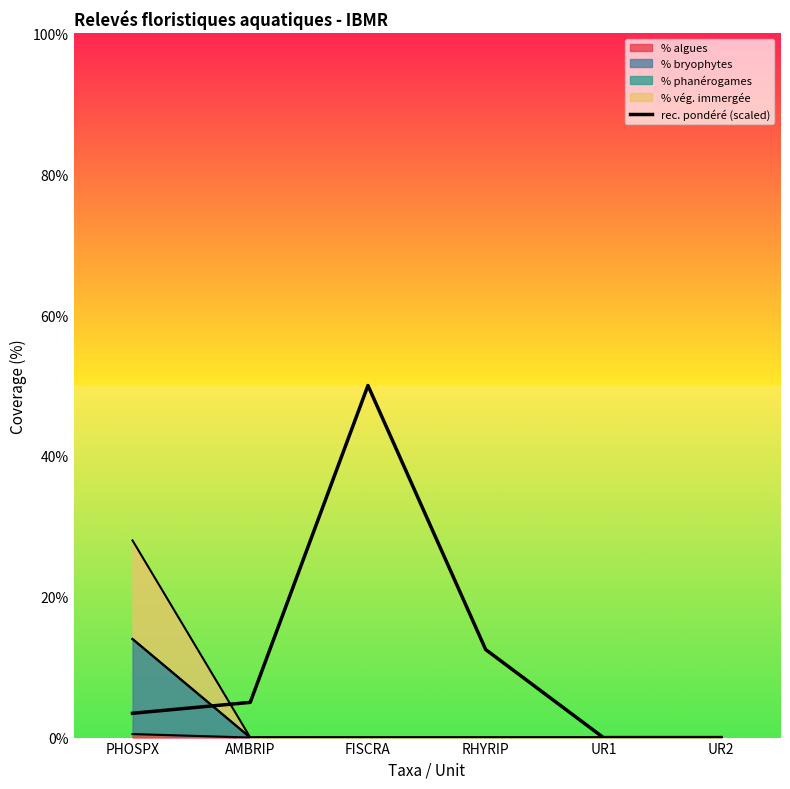

List the labels in order of value, largest first.

FISCRA, RHYRIP, AMBRIP, PHOSPX, UR1, UR2